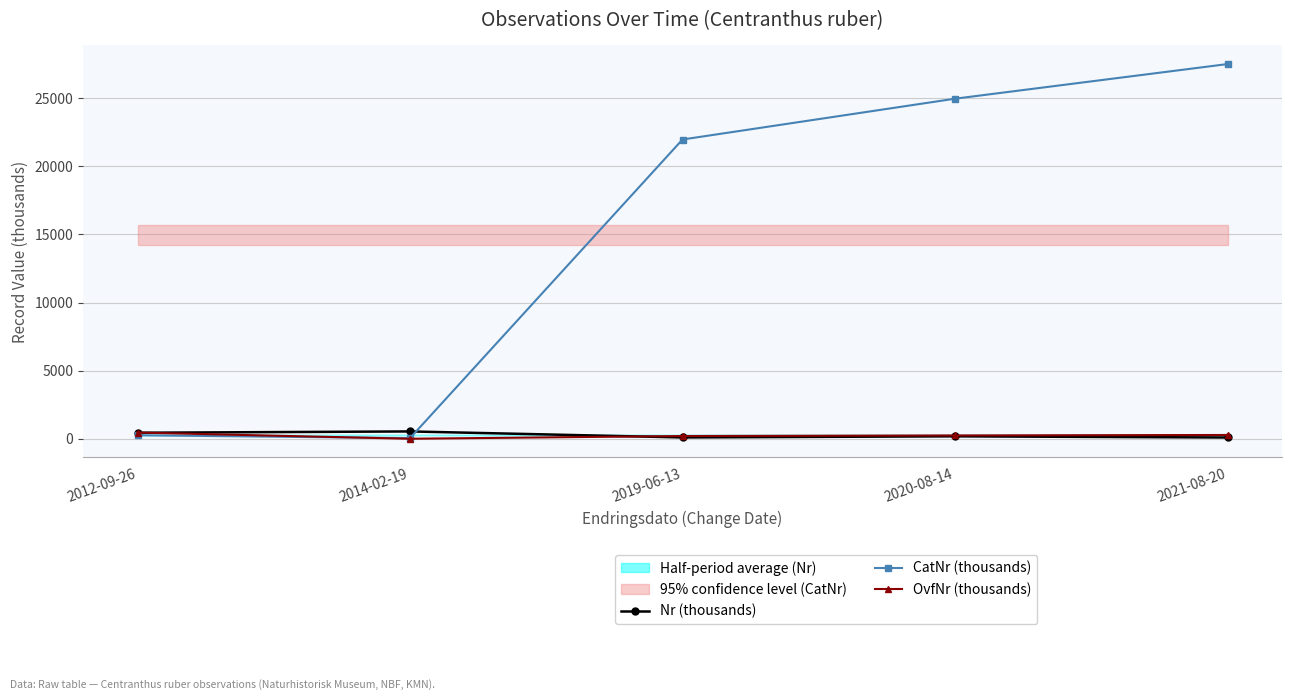

Where is OvfNr (thousands) nearest to the value 228?

2020-08-14